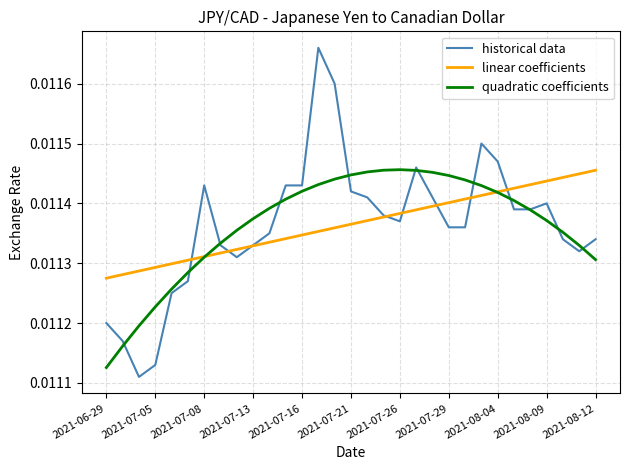

Which series has the largest range (max minus min)?

historical data